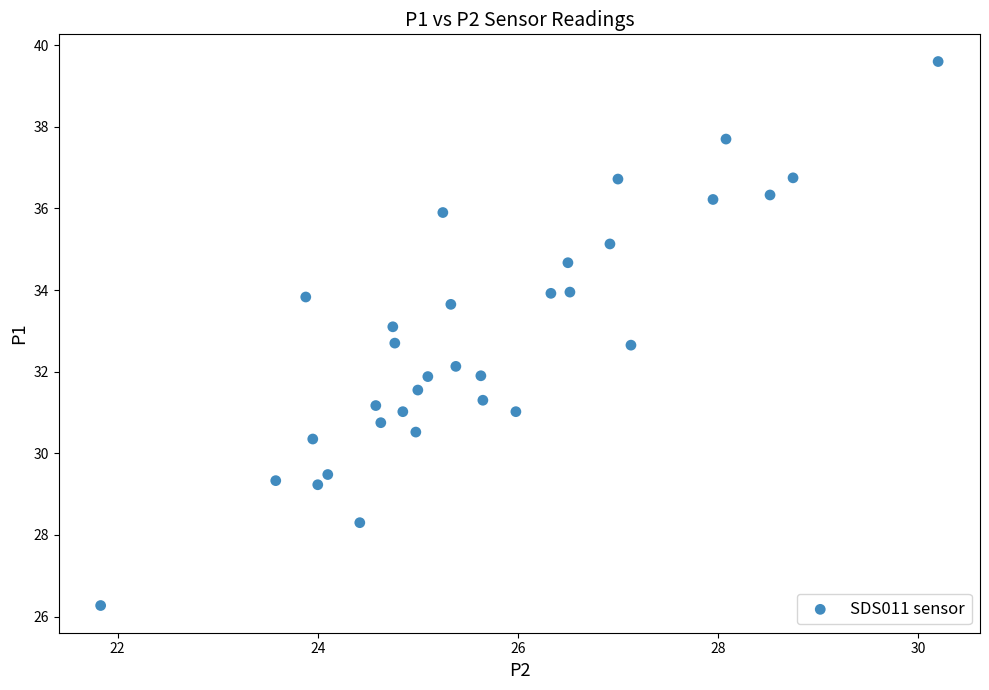

What is the range of X values (max minus min)?

8.4